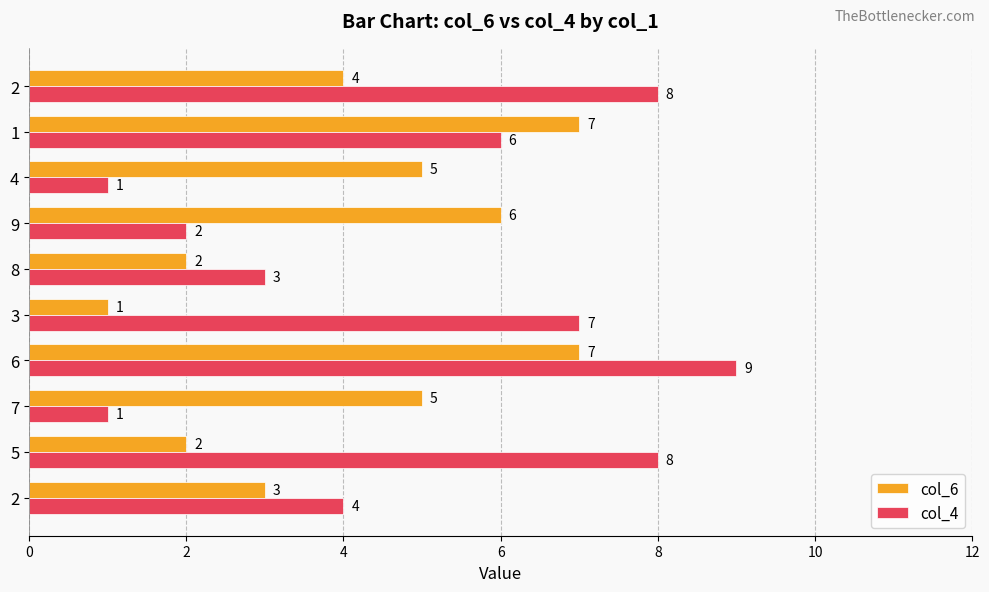

What are all the series names shown in the legend?

col_6, col_4